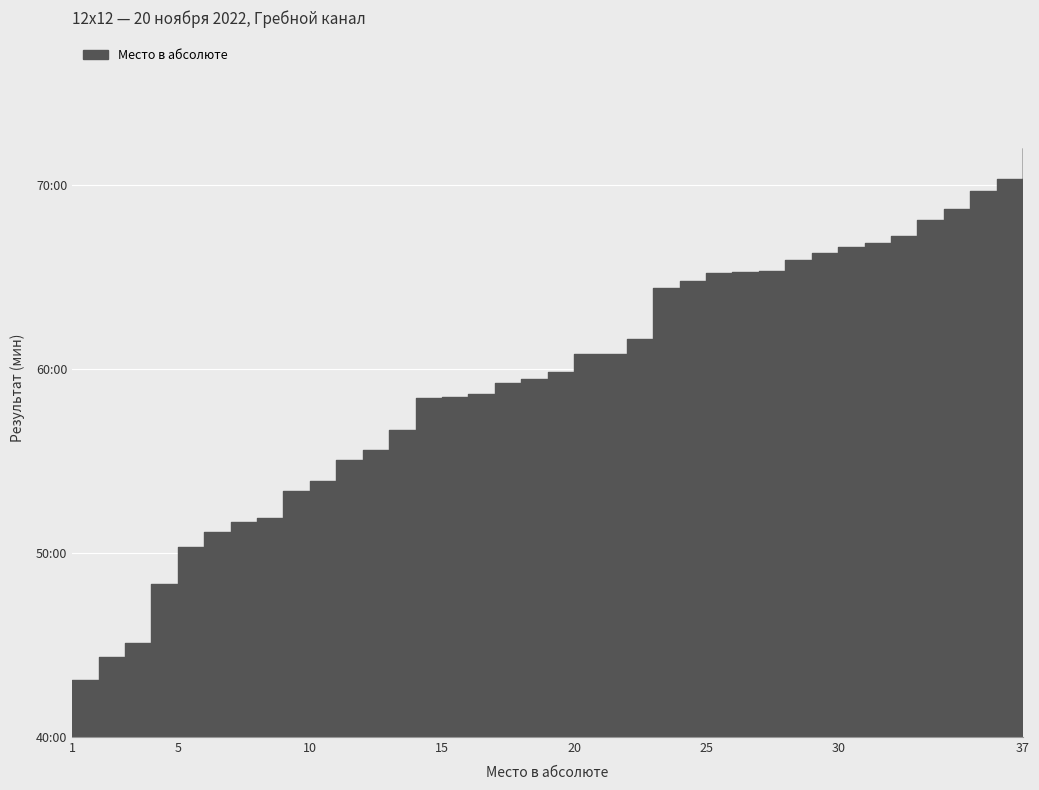

How many data points does each series have?

37